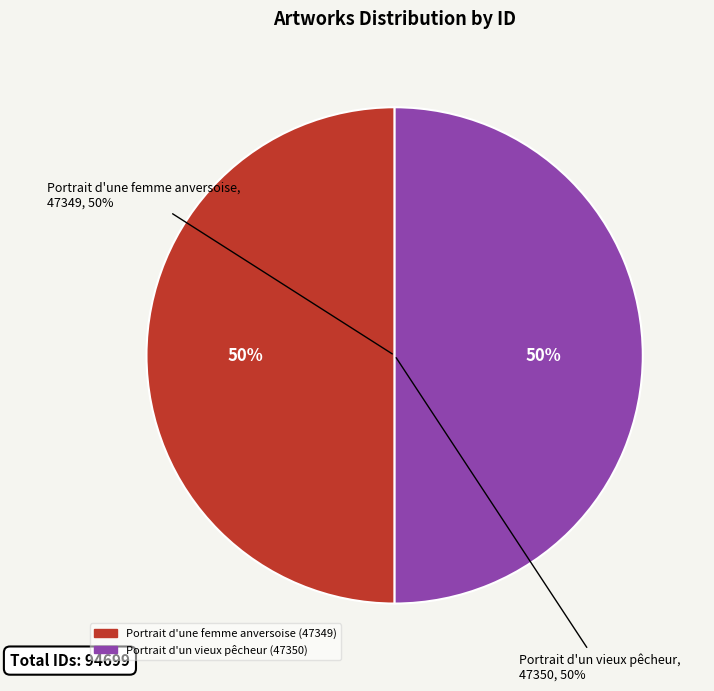

What is the total percentage of Portrait d'une femme anversoise and Portrait d'un vieux pêcheur?

100.0%